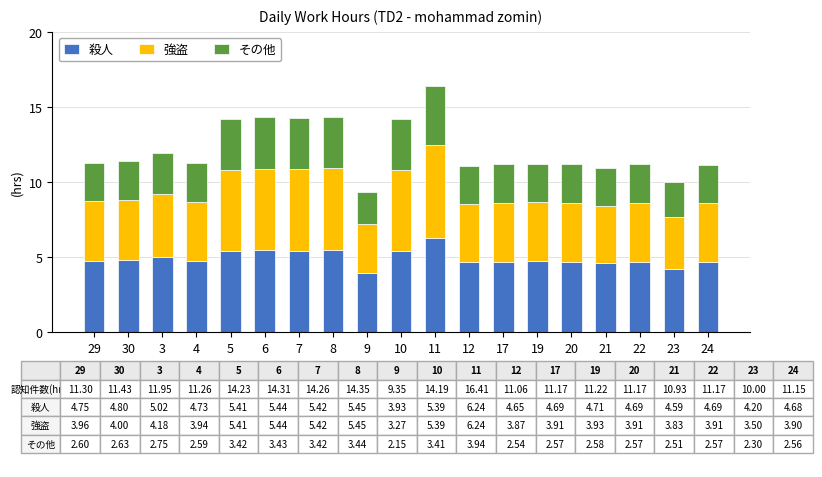

At which category is the sum across all series the highest?

11